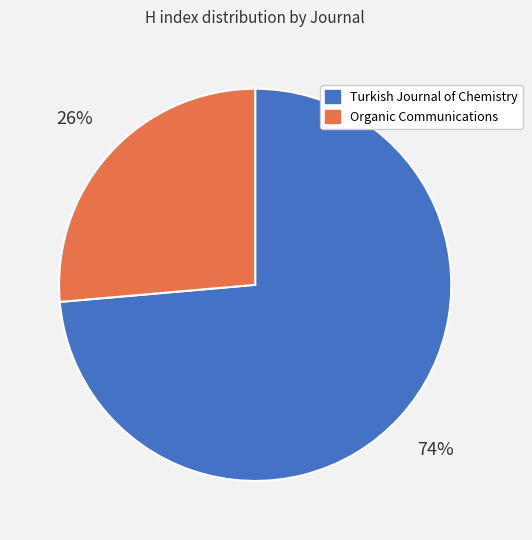

Approximately how many times larger is the value at Turkish Journal of Chemistry compared to Organic Communications?

2.8